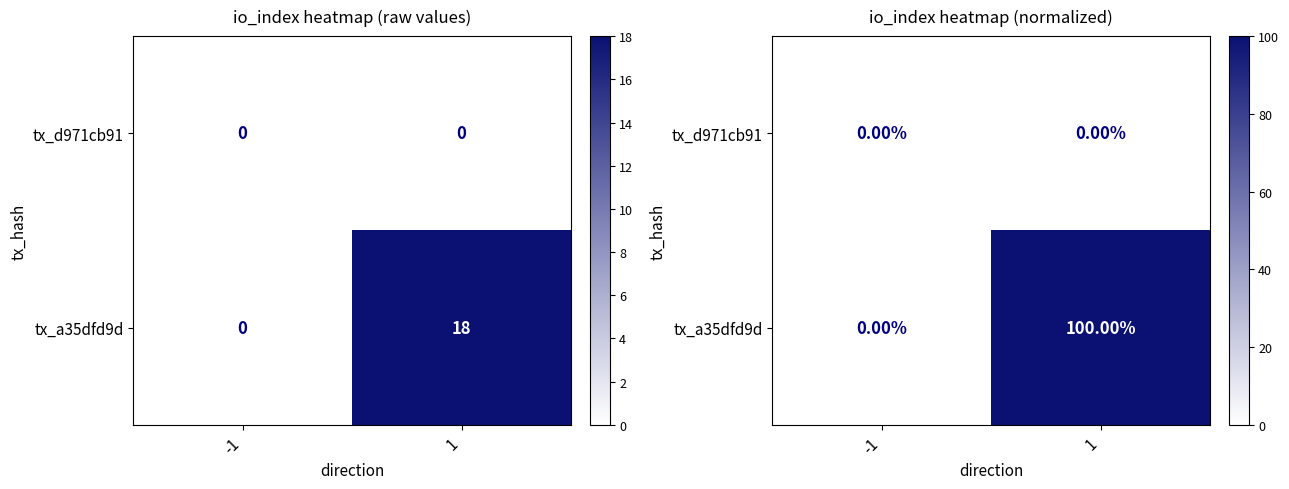

How many distinct data groups are displayed?

2